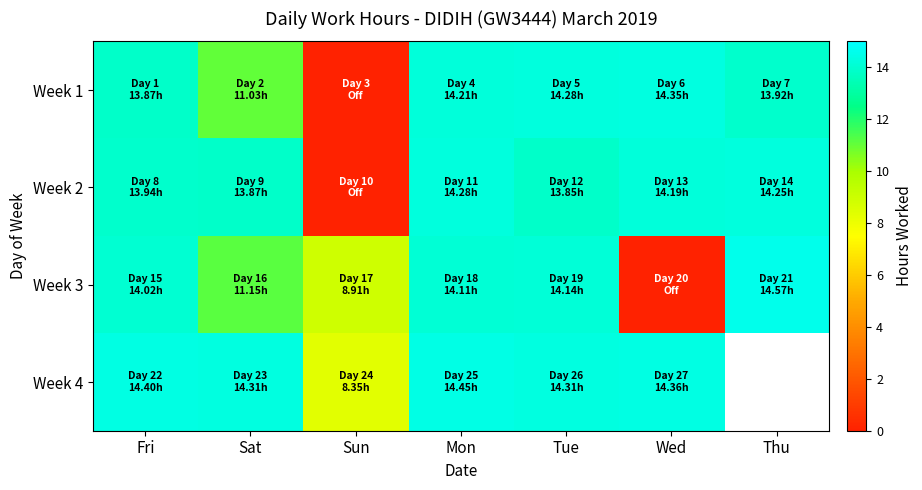

What is the total value across all series at Fri?

56.2